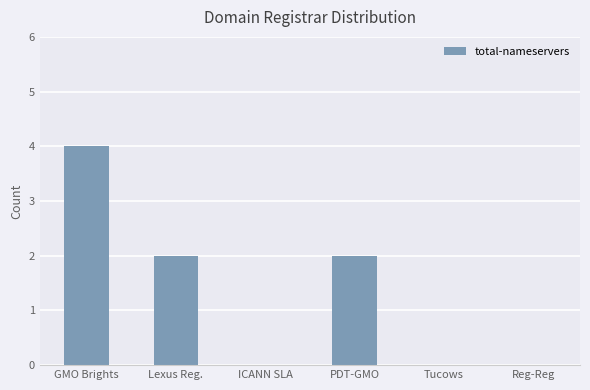

Reading right to left, what are all the values shown in this chart?

Reg-Reg=0	Tucows=0	PDT-GMO=2	ICANN SLA=0	Lexus Reg.=2	GMO Brights=4